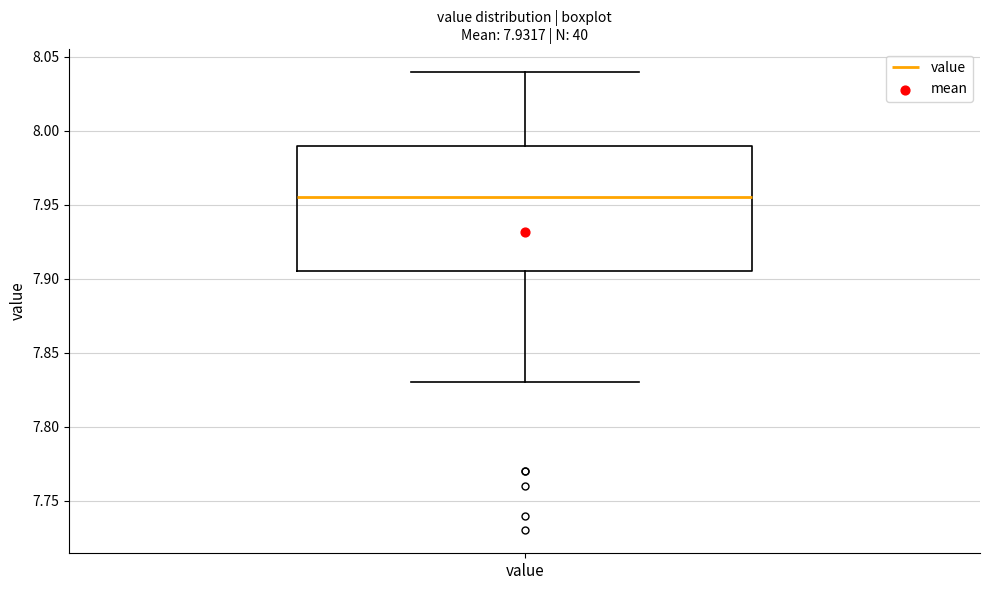

Where does the lower whisker of the box for value end on the y-axis? The values are not printed on the chart, so give them approximately, as read against the axis.

7.830